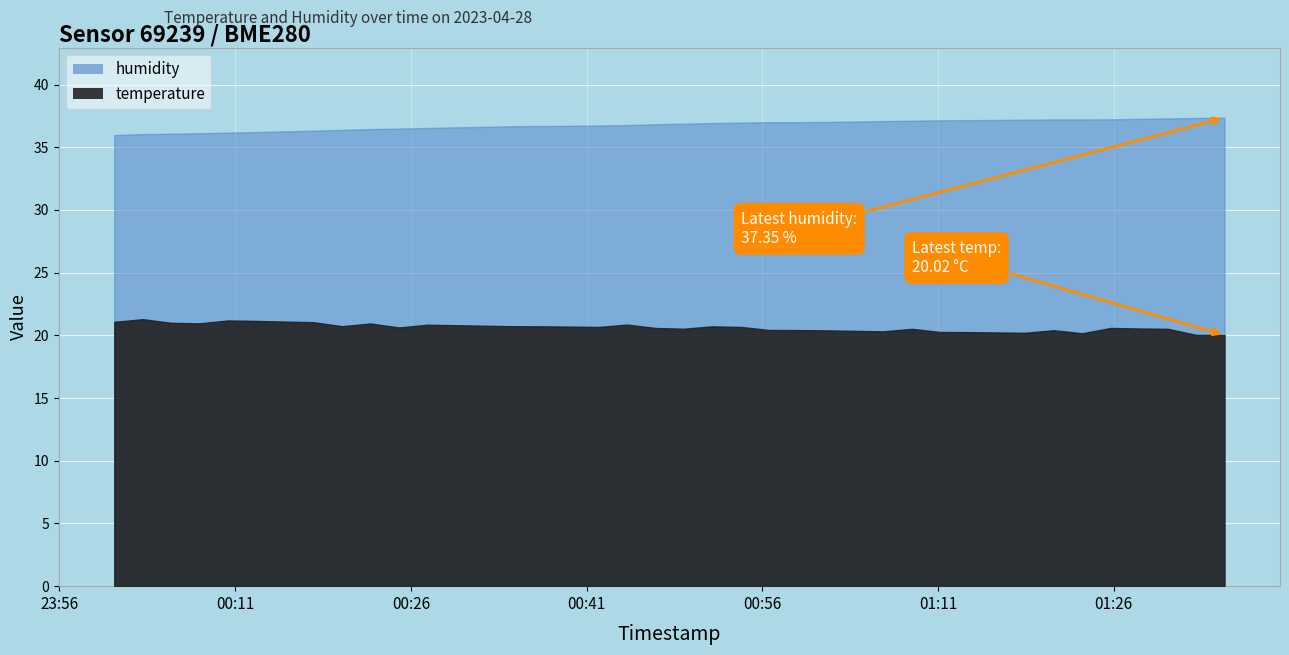

True or false: temperature and humidity cross at least once.

False